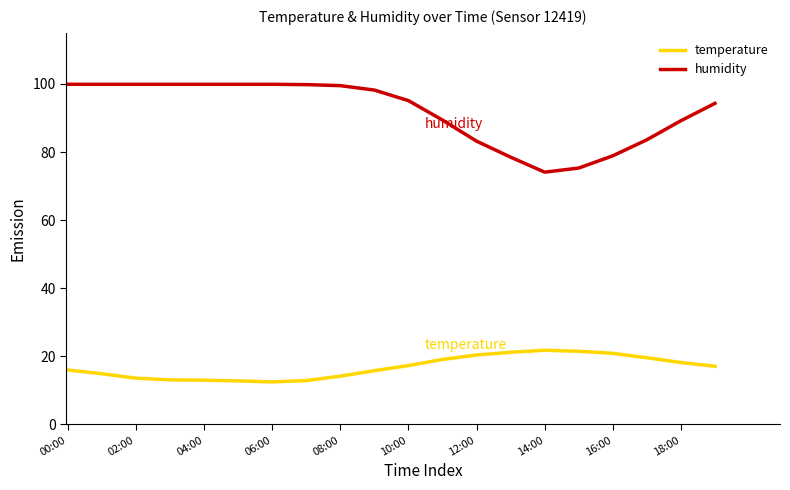

Which series has the largest total across all categories?

humidity